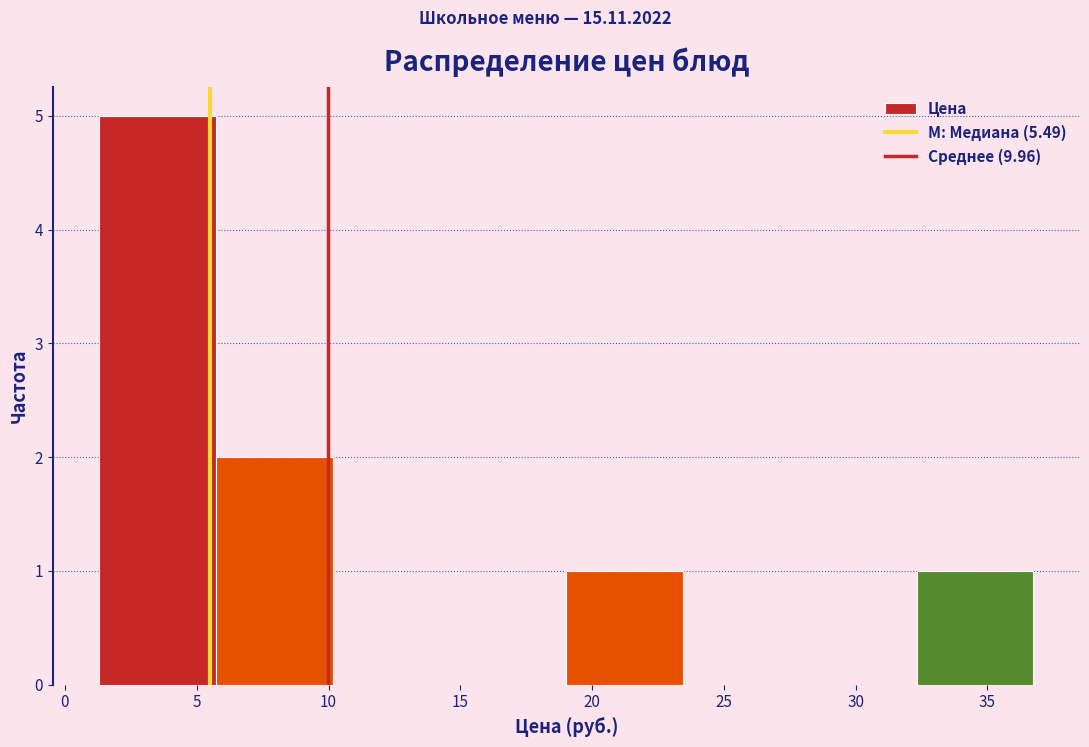

Reading left to right, transcribe this chart: for each bar, give the range it covers on the x-axis and its height. Neither the bar edges nor the heights are printed on the chart, so give them approximately, as read against the axes.

1.5 to 5.5: 5
5.5 to 10.0: 2
10.0 to 14.5: 0
14.5 to 19.0: 0
19.0 to 23.5: 1
23.5 to 28.0: 0
28.0 to 32.5: 0
32.5 to 36.5: 1